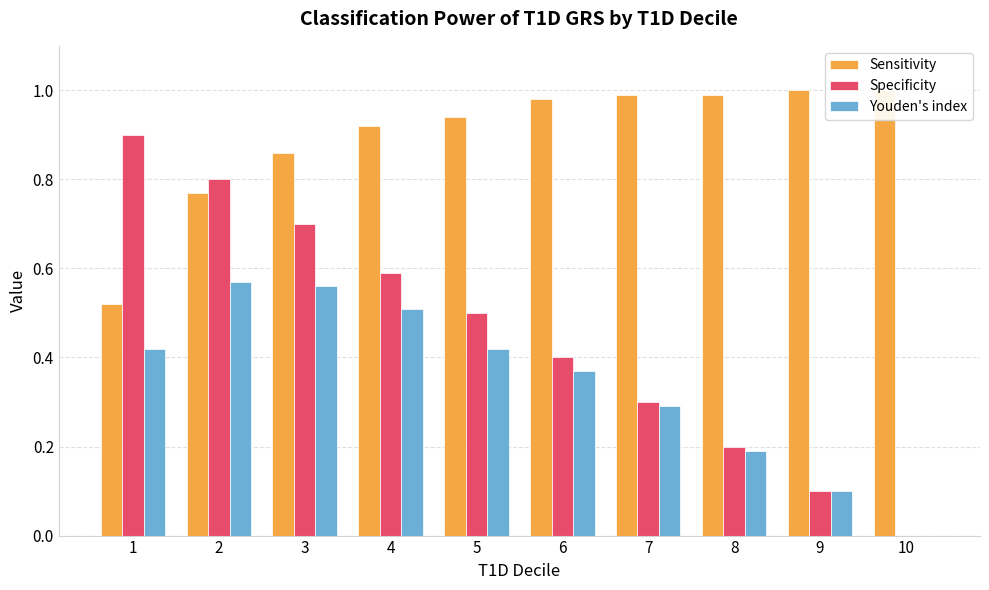

How many data points in Specificity are above 0?

9